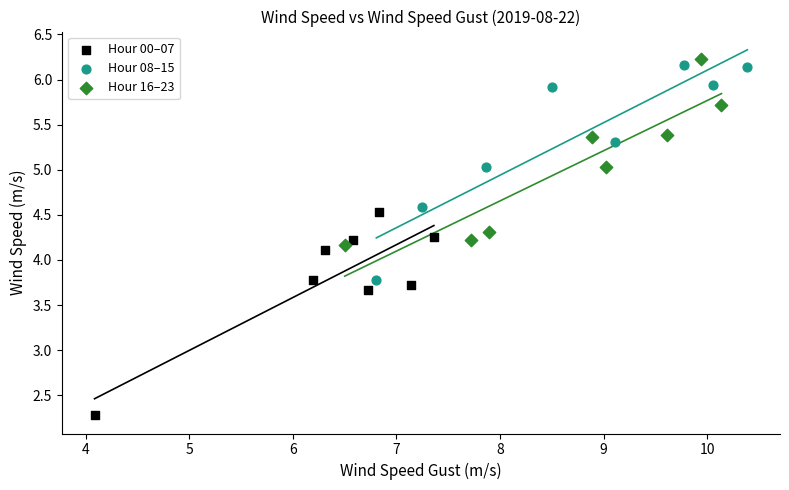

Which series reaches the minimum Y coordinate?

Hour 00–07